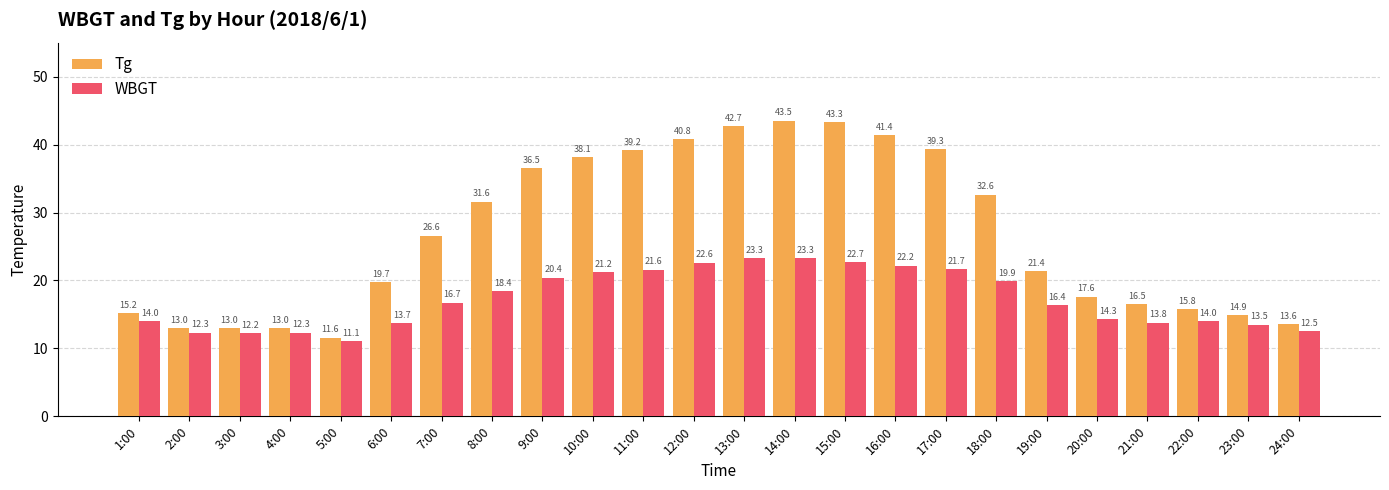

Reading left to right, list all the values displayed in this chart.

Tg: 1:00=15.2	2:00=13.0	3:00=13.0	4:00=13.0	5:00=11.6	6:00=19.7	7:00=26.6	8:00=31.6	9:00=36.5	10:00=38.1	11:00=39.2	12:00=40.8	13:00=42.7	14:00=43.5	15:00=43.3	16:00=41.4	17:00=39.3	18:00=32.6	19:00=21.4	20:00=17.6	21:00=16.5	22:00=15.8	23:00=14.9	24:00=13.6
WBGT: 1:00=14.0	2:00=12.3	3:00=12.2	4:00=12.3	5:00=11.1	6:00=13.7	7:00=16.7	8:00=18.4	9:00=20.4	10:00=21.2	11:00=21.6	12:00=22.6	13:00=23.3	14:00=23.3	15:00=22.7	16:00=22.2	17:00=21.7	18:00=19.9	19:00=16.4	20:00=14.3	21:00=13.8	22:00=14.0	23:00=13.5	24:00=12.5